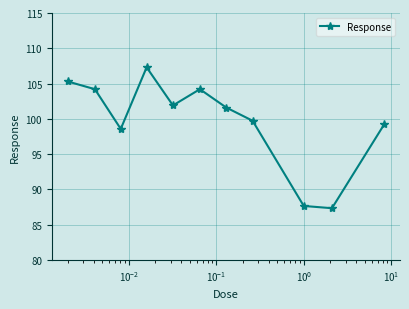

True or false: the data has more than 2 interior local peaks.

False